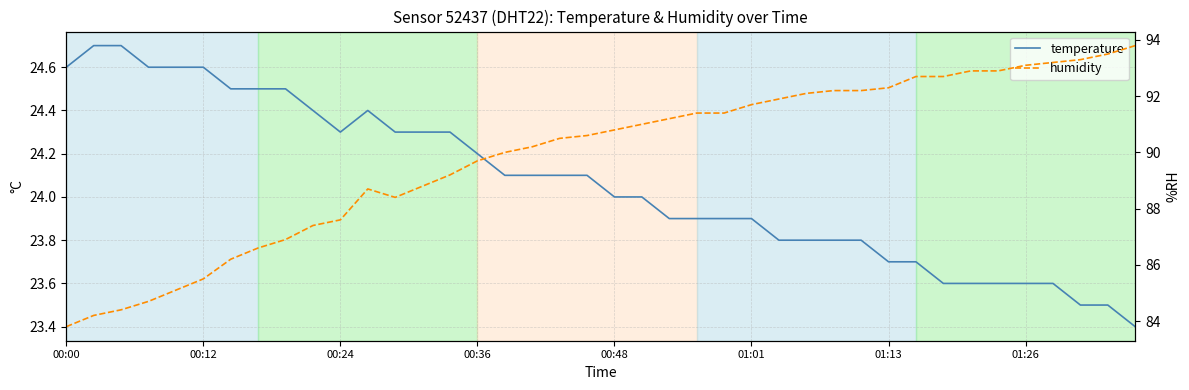

True or false: humidity has a value of 43.2 at 37.

False